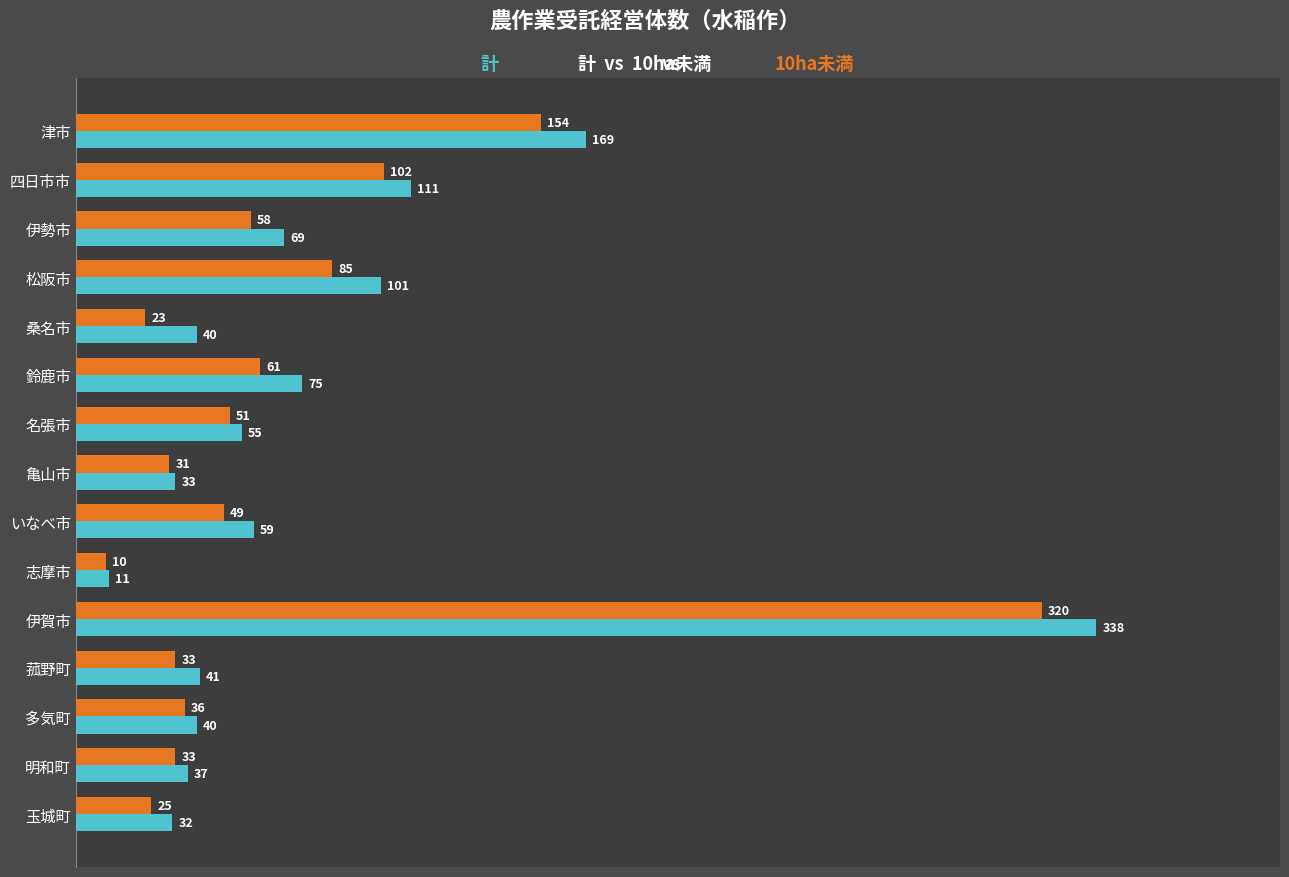

What is the difference between the highest and lowest values at 玉城町?

7